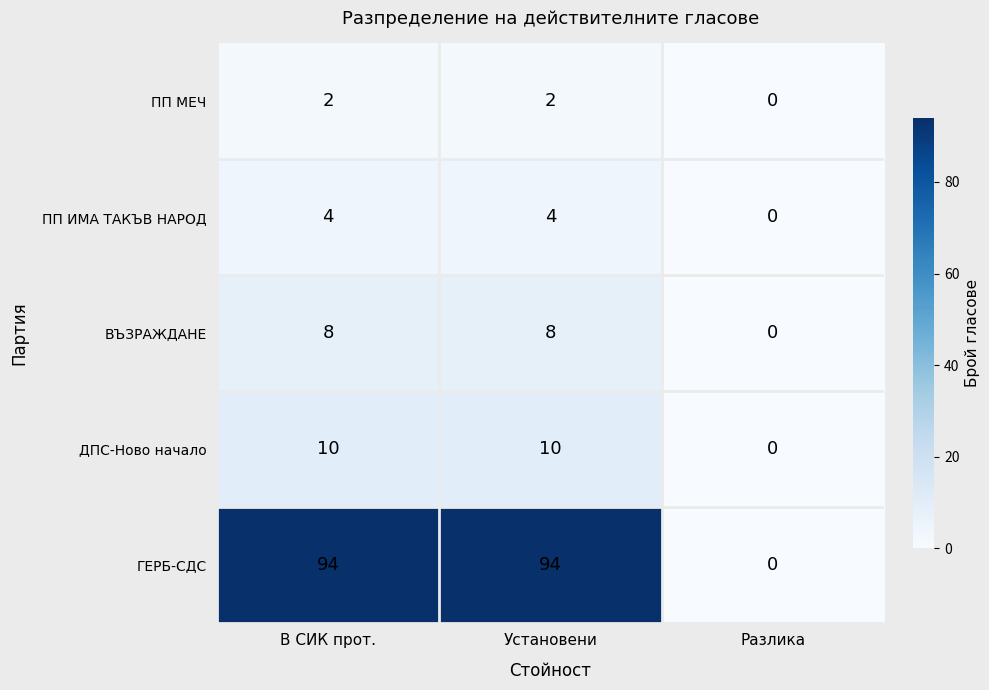

Which series has the largest total across all categories?

ГЕРБ-СДС